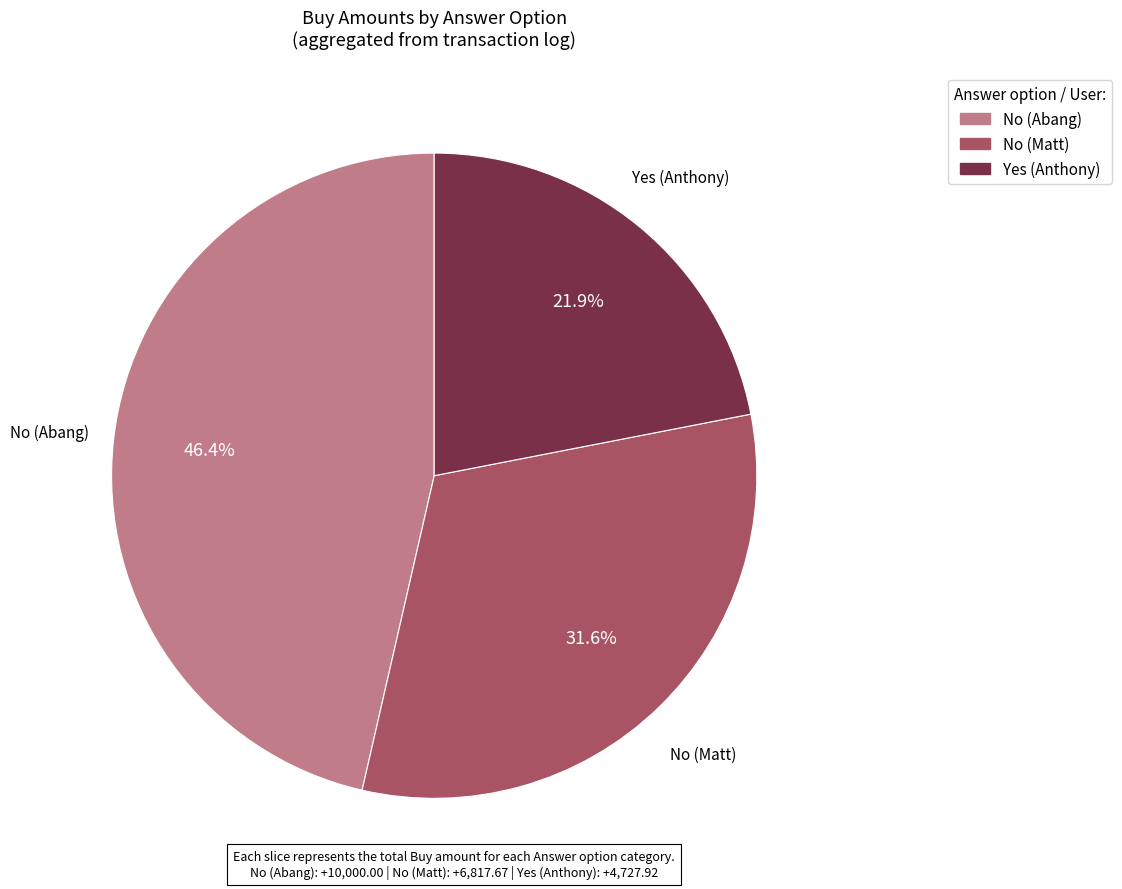

How many slices are in this pie chart?

3